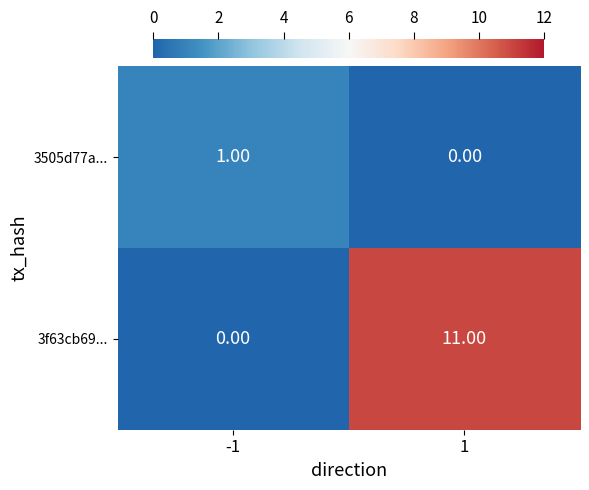

What is the spread (max minus min) of values at 1?

11